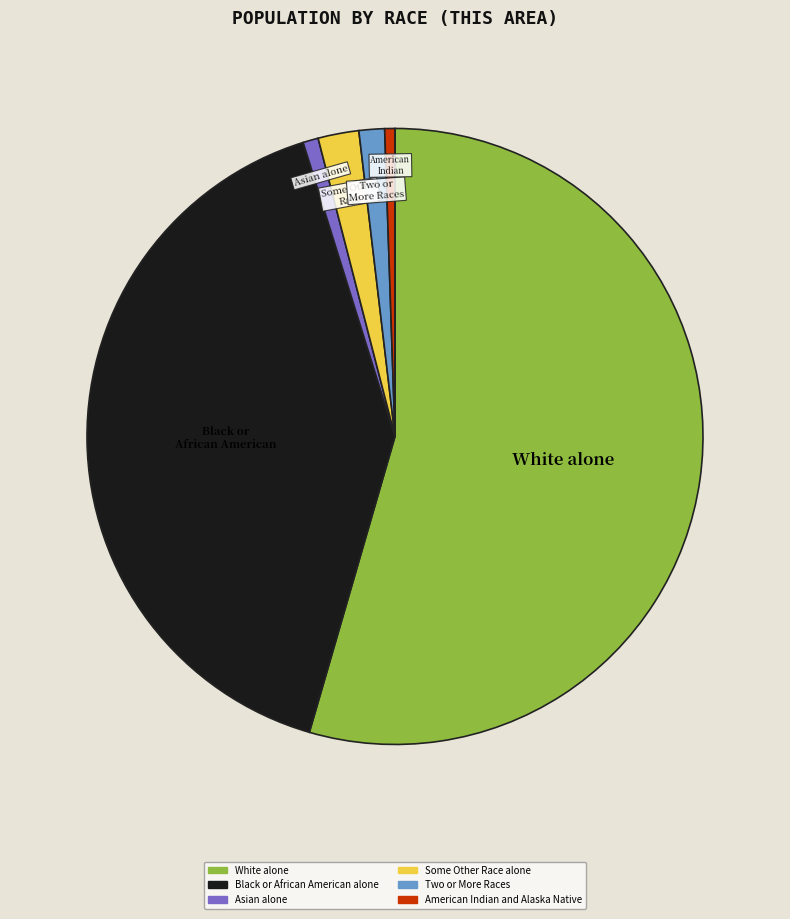

Is there any slice that represents more than half of the pie?

Yes